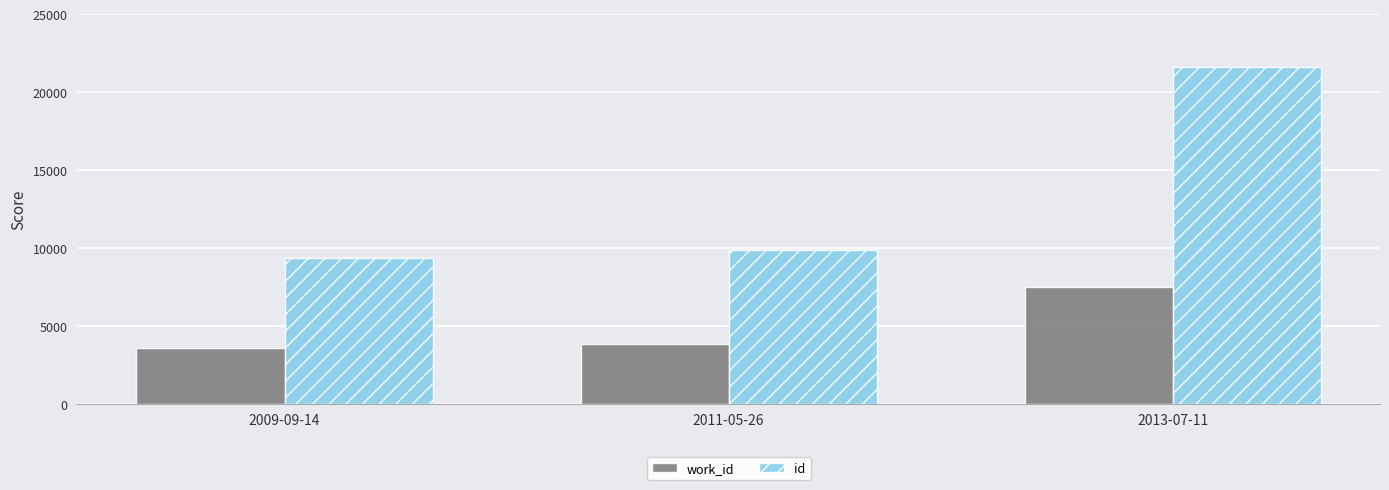

Count the number of categories in the chart.

3